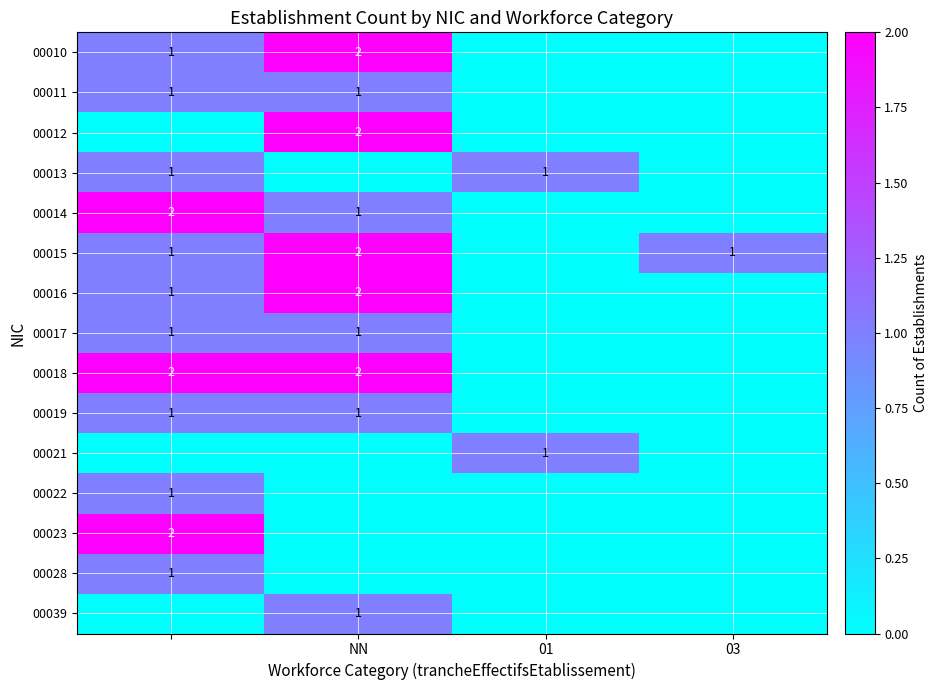

Is it true that 00015 equals 3 at NN?

False